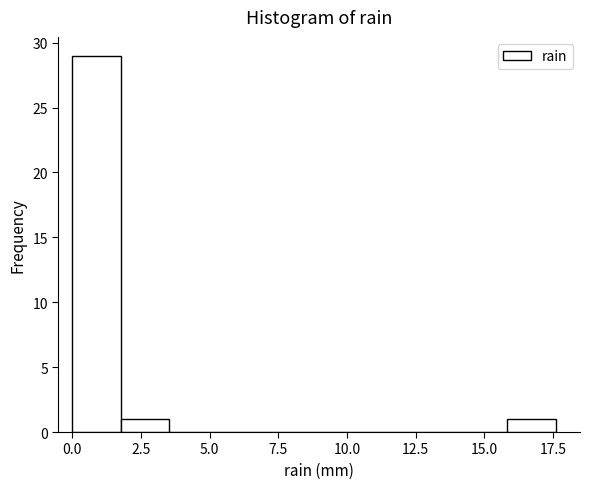

Read against the x-axis, roughly where is the centre of the tallest bar?

1.0